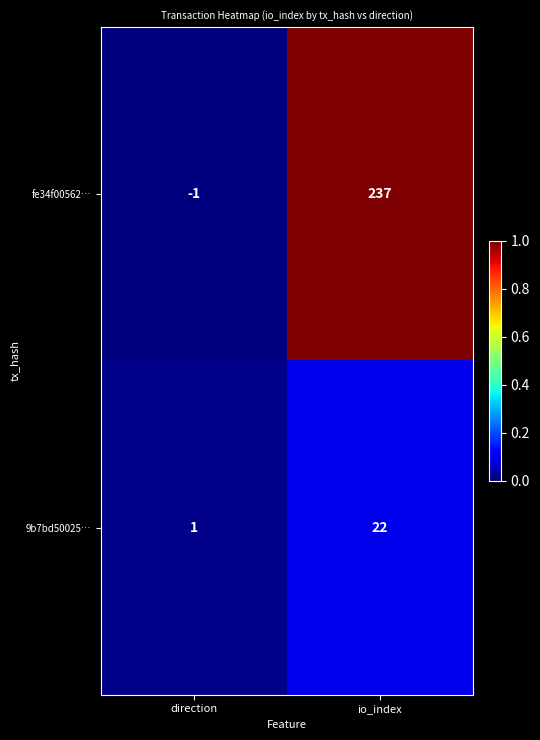

How many series are shown in this chart?

2